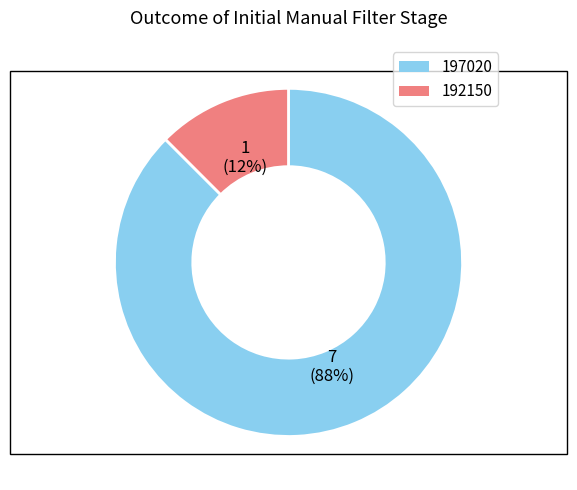

How many slices are in this pie chart?

2